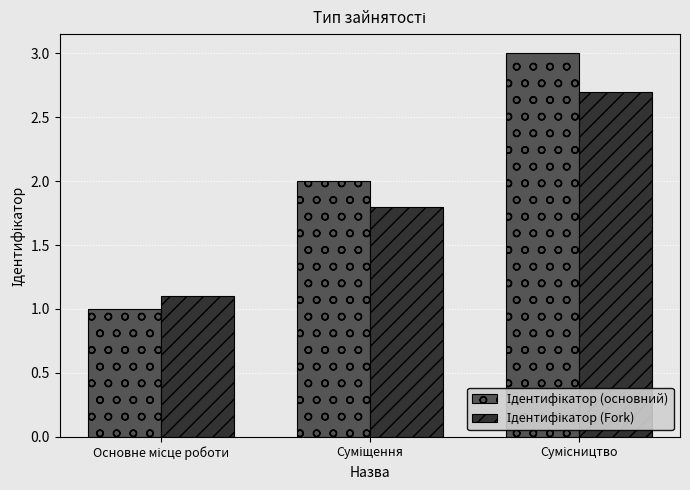

What is the minimum value shown in the chart?

1.0